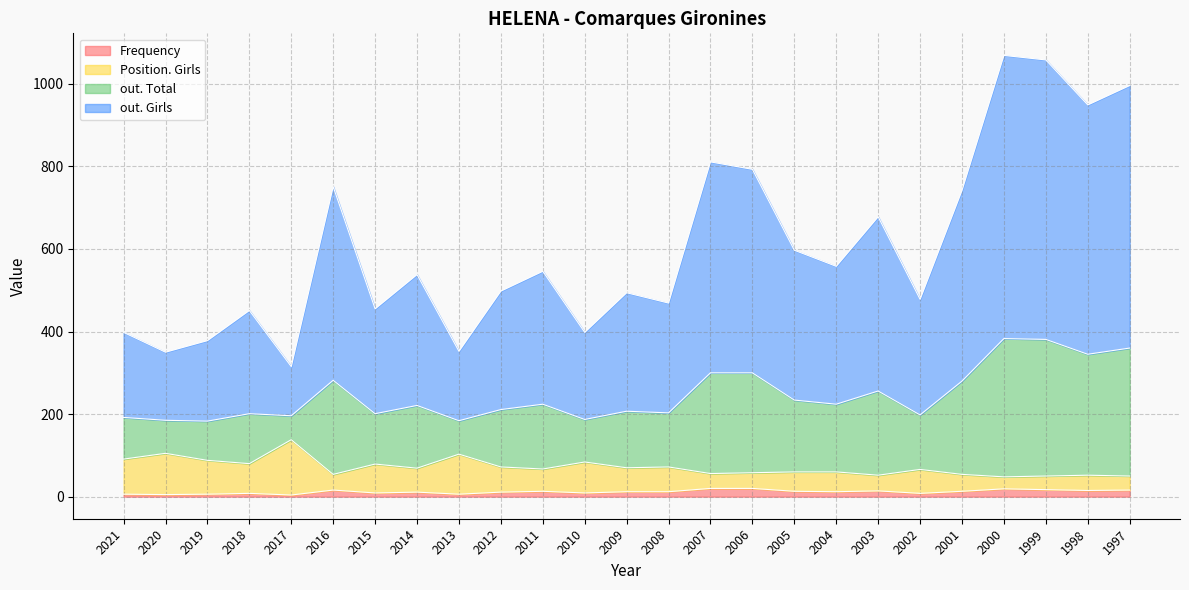

Which label corresponds to the smallest value in the chart?

2017